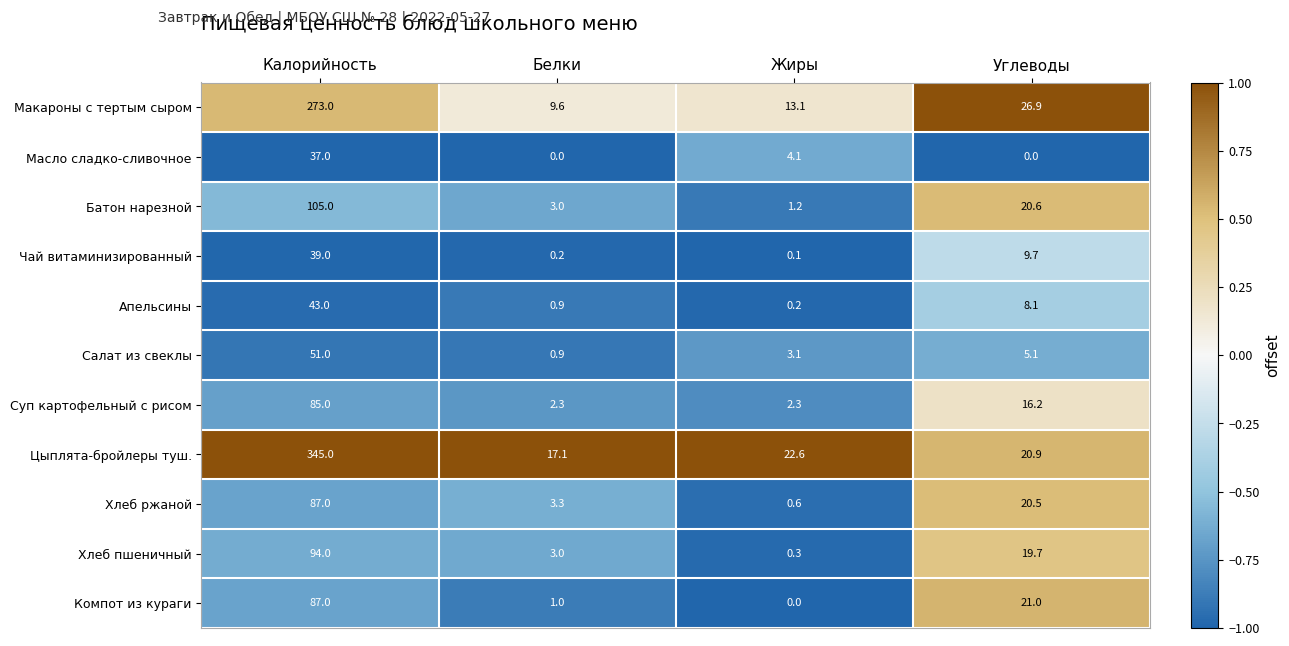

What is the sum of the Салат из свеклы values at Белки and Жиры?

4.0